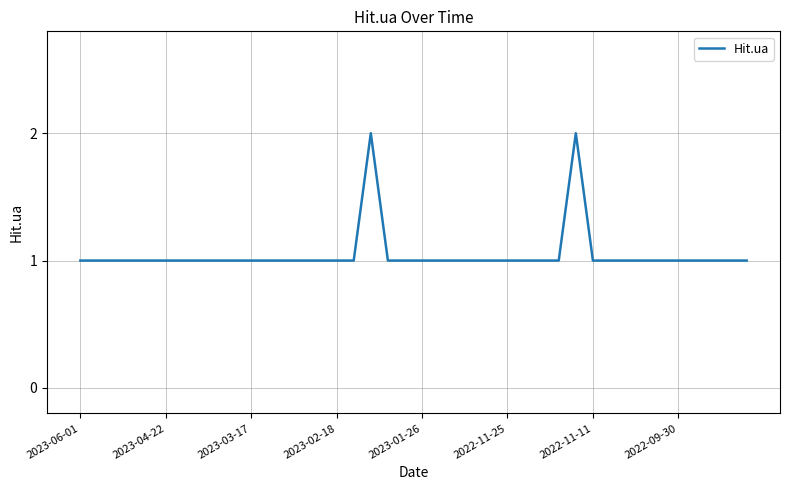

True or false: the data has more than 2 interior local peaks.

False